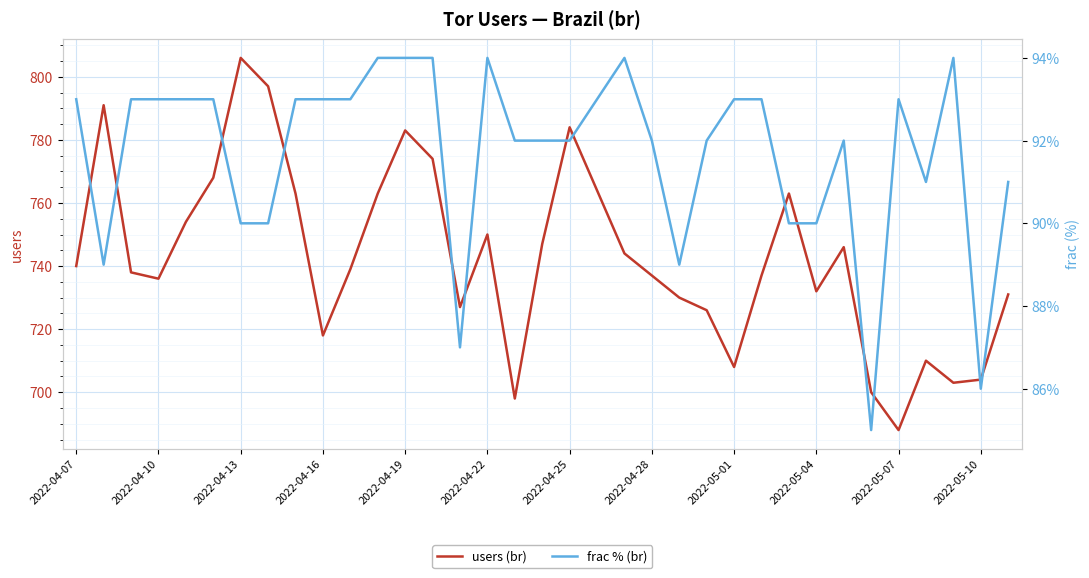

Rank the series by their average value, from lowest to highest.

frac, users